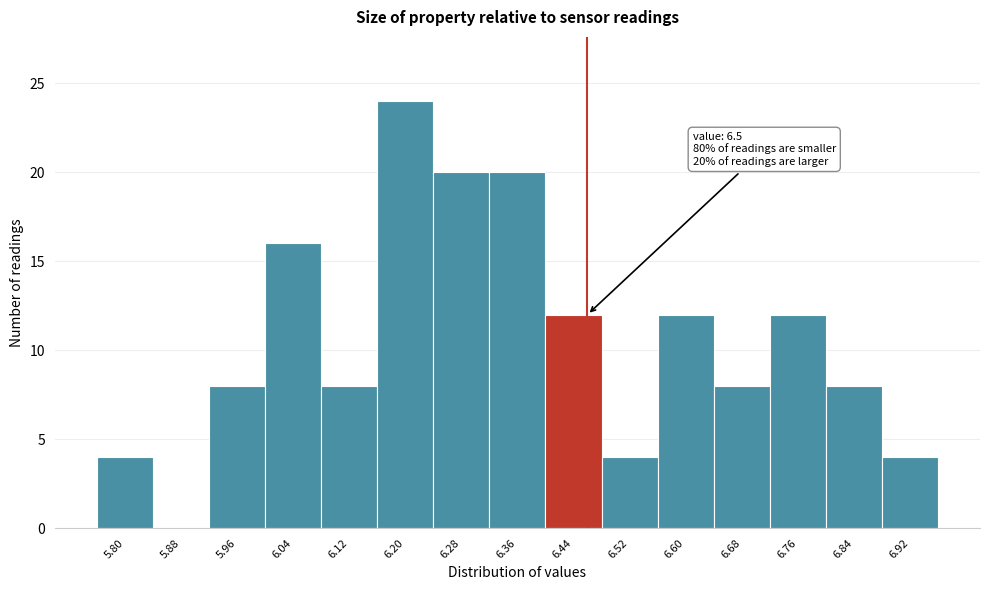

Reading right to left, list all the values displayed in this chart.

6.92=4	6.84=8	6.76=12	6.68=8	6.60=12	6.52=4	6.44=12	6.36=20	6.28=20	6.20=24	6.12=8	6.04=16	5.96=8	5.88=0	5.80=4